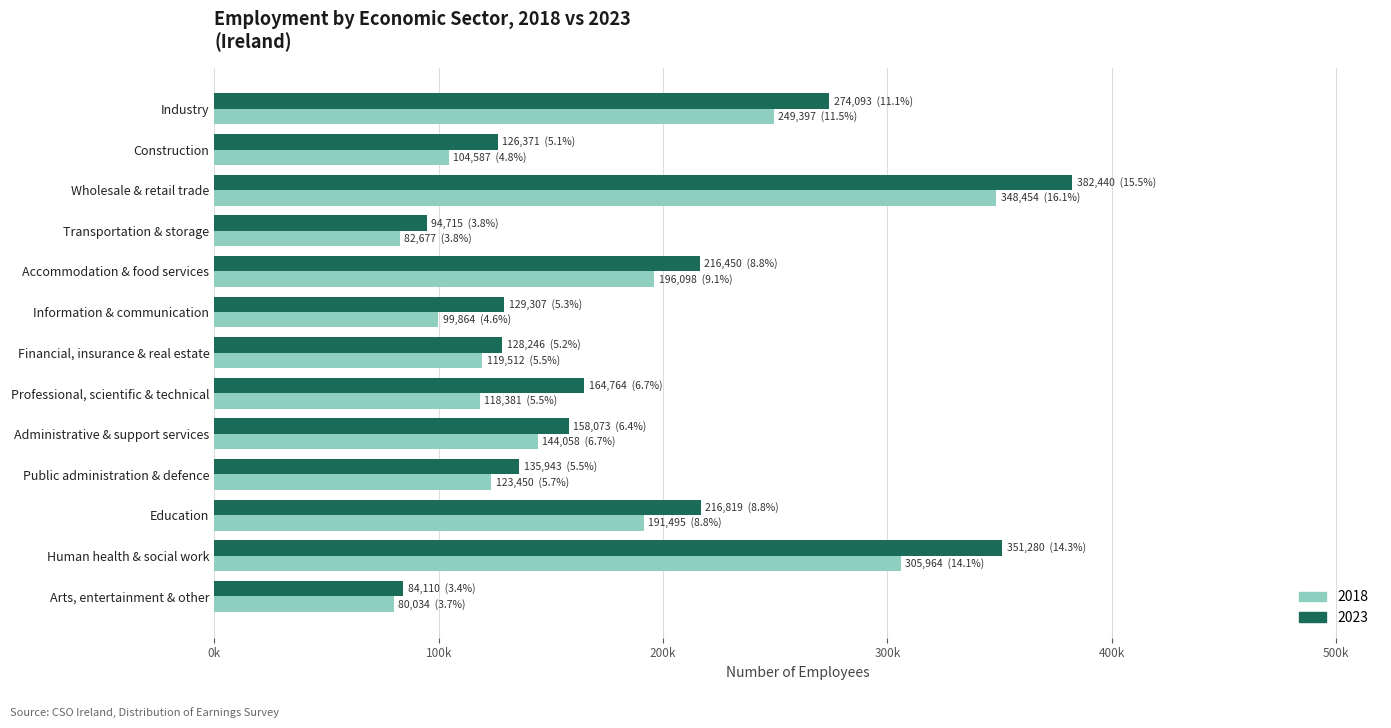

What is the maximum value shown in the chart?

382440